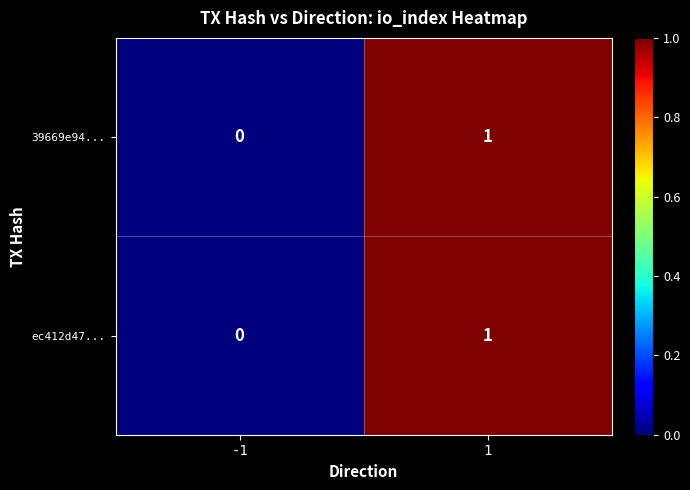

Rank the categories by 39669e94... value from lowest to highest.

-1, 1